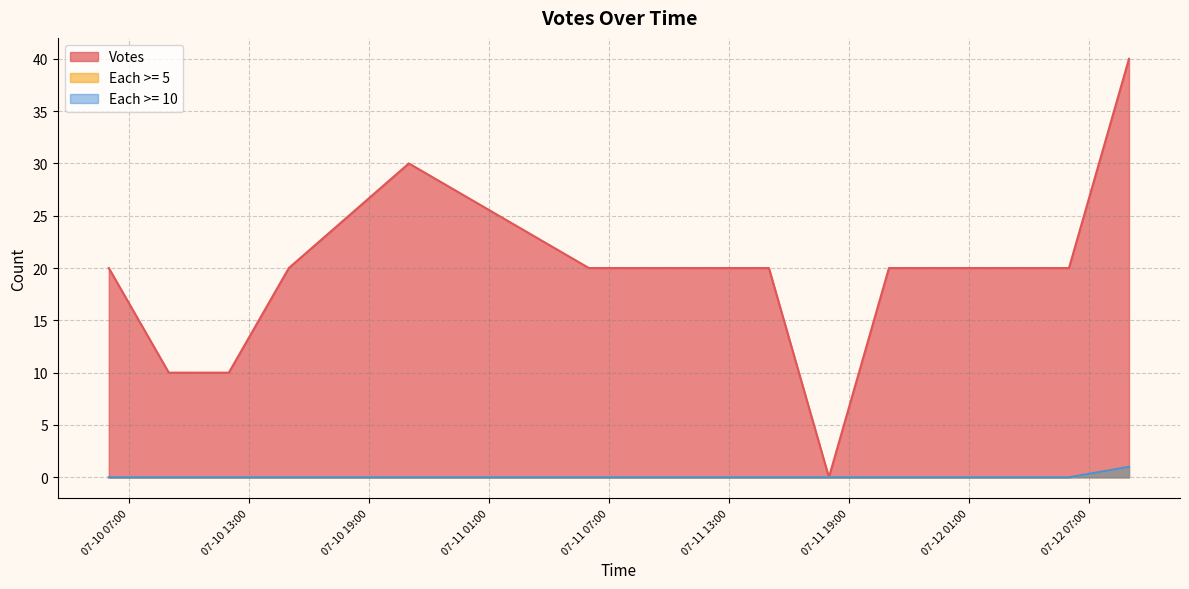

Reading left to right, extract all data points from this chart.

Votes: 2017-07-10 06:00=20	2017-07-10 09:00=10	2017-07-10 12:00=10	2017-07-10 15:00=20	2017-07-10 18:00=25	2017-07-10 21:00=30	2017-07-11 06:00=20	2017-07-11 09:00=20	2017-07-11 12:00=20	2017-07-11 15:00=20	2017-07-11 18:00=0	2017-07-11 21:00=20	2017-07-12 06:00=20	2017-07-12 09:00=40
Each >= 5: 2017-07-10 06:00=0	2017-07-10 09:00=0	2017-07-10 12:00=0	2017-07-10 15:00=0	2017-07-10 18:00=0	2017-07-10 21:00=0	2017-07-11 06:00=0	2017-07-11 09:00=0	2017-07-11 12:00=0	2017-07-11 15:00=0	2017-07-11 18:00=0	2017-07-11 21:00=0	2017-07-12 06:00=0	2017-07-12 09:00=1
Each >= 10: 2017-07-10 06:00=0	2017-07-10 09:00=0	2017-07-10 12:00=0	2017-07-10 15:00=0	2017-07-10 18:00=0	2017-07-10 21:00=0	2017-07-11 06:00=0	2017-07-11 09:00=0	2017-07-11 12:00=0	2017-07-11 15:00=0	2017-07-11 18:00=0	2017-07-11 21:00=0	2017-07-12 06:00=0	2017-07-12 09:00=1